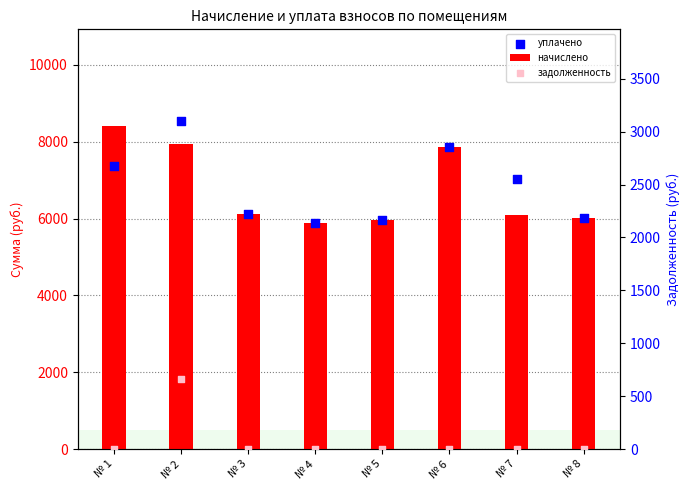

What is the total value across all series at № 7?

13130.2